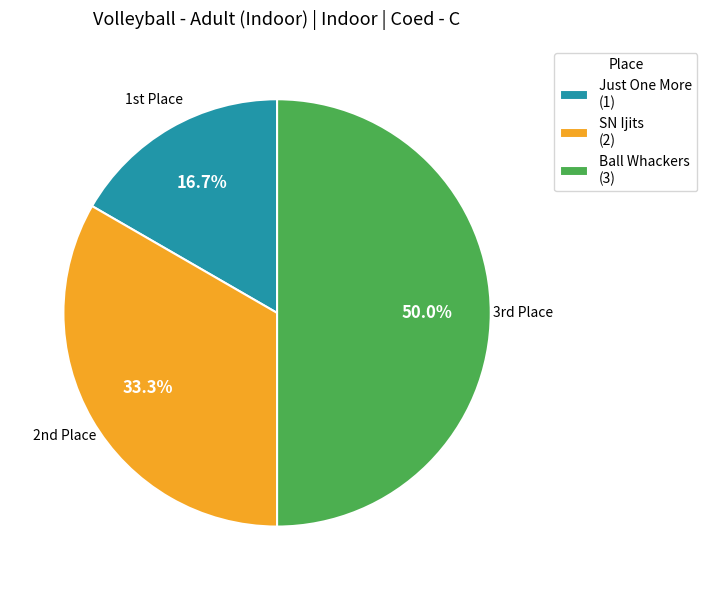

Does Just One More account for over 50% of the chart?

No